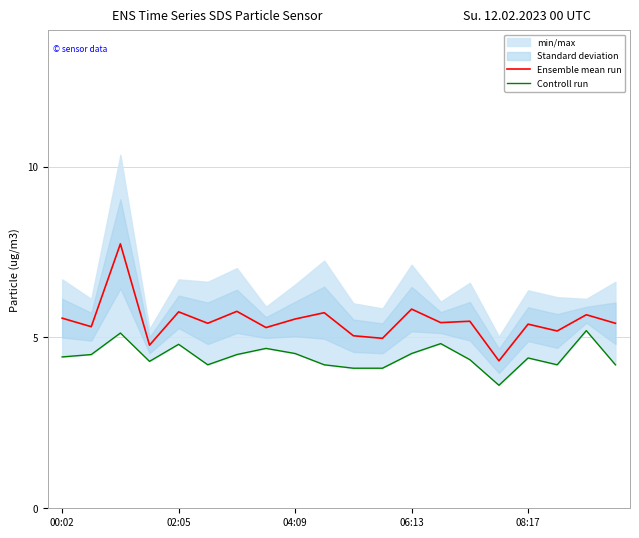

How many lines are shown in the chart?

2